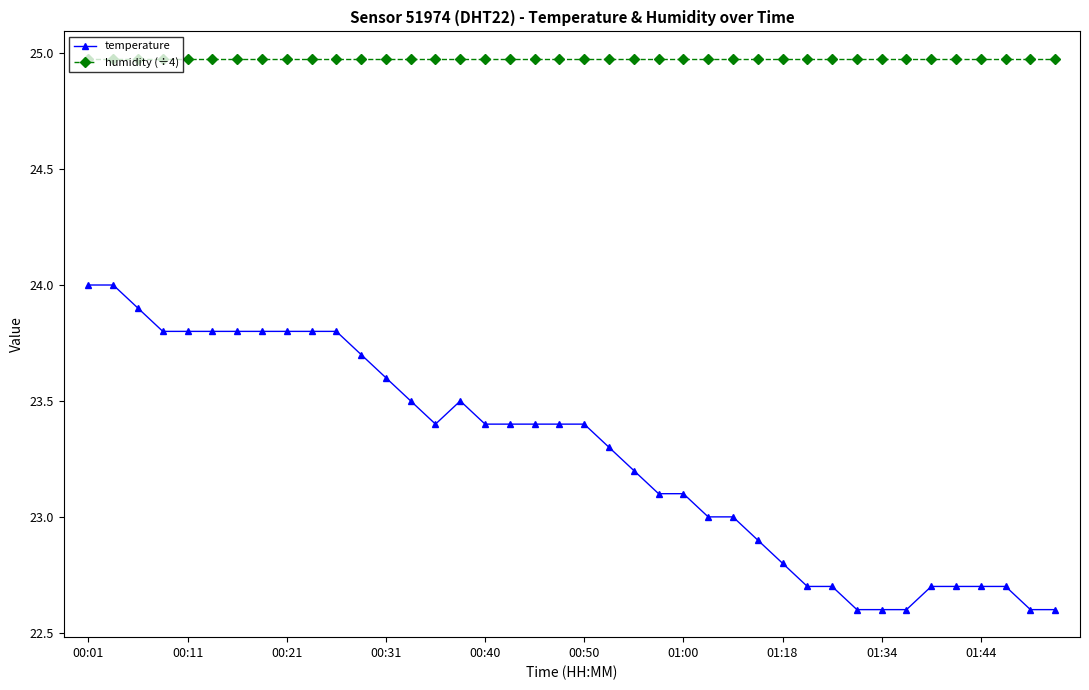

What is the value of the humidity (÷4) point at the 21st from the left?

25.0